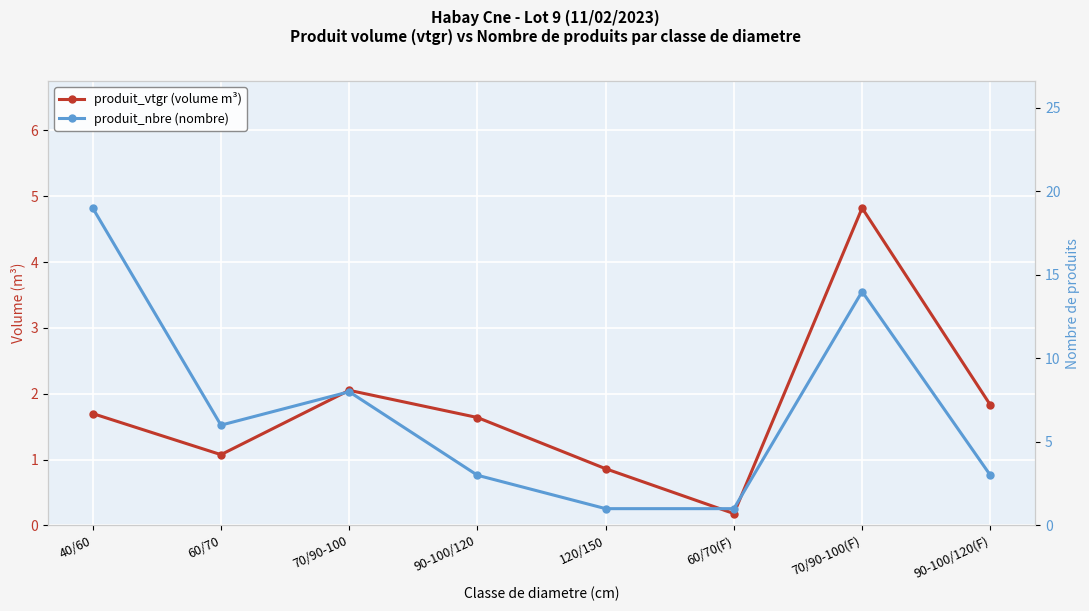

Which label corresponds to the largest value in the chart?

40/60